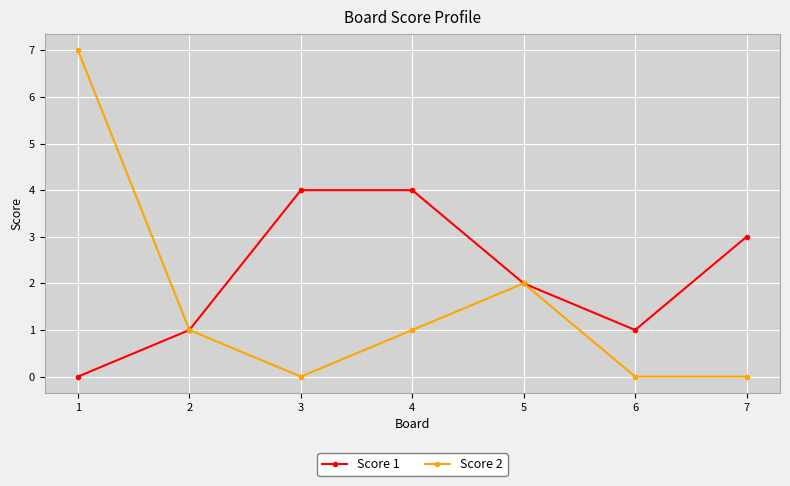

The Score 1 series shows 1 at 3. True or false?

False